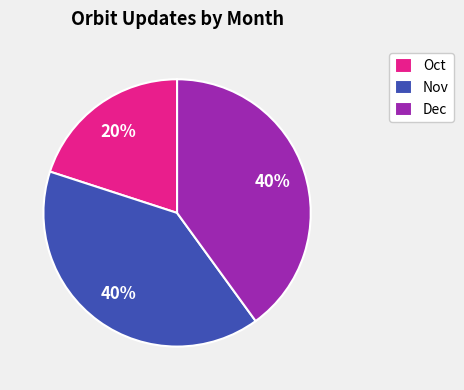

What is the smallest slice in the pie chart?

Oct